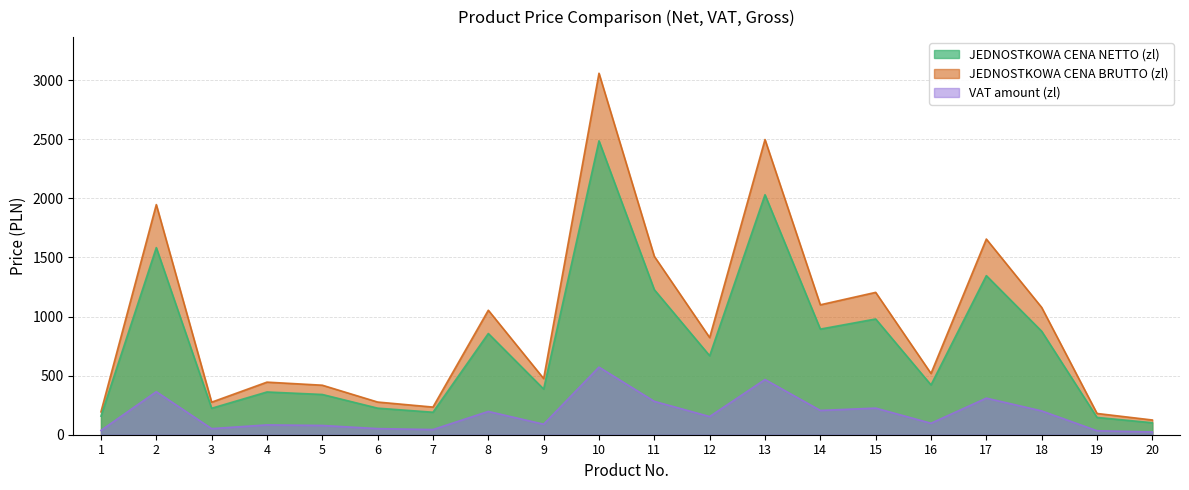

What is the value of the VAT amount (zl) point at the 13th from the left?

467.0